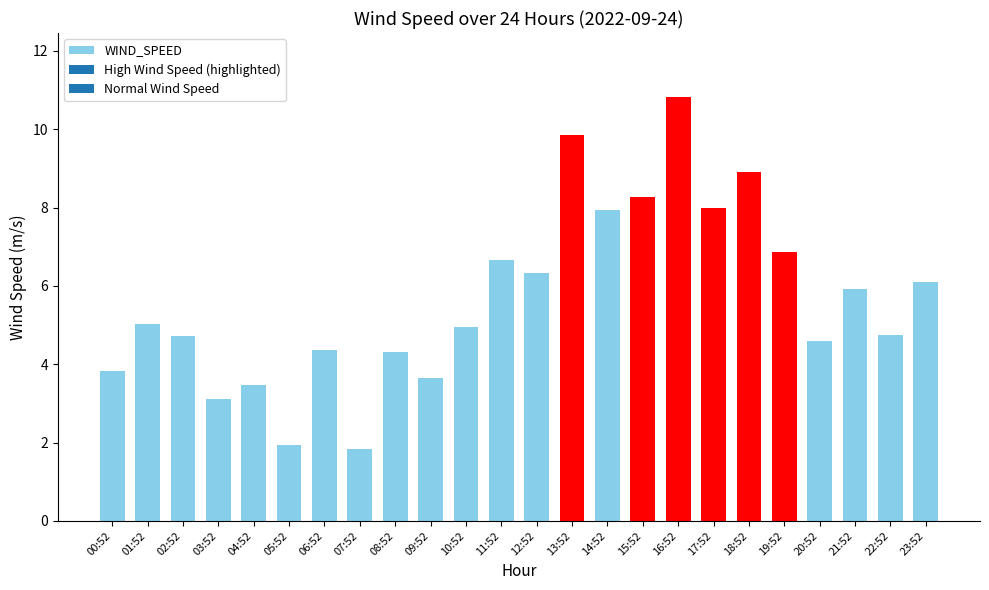

At which category does the chart reach its peak across all series?

16:52